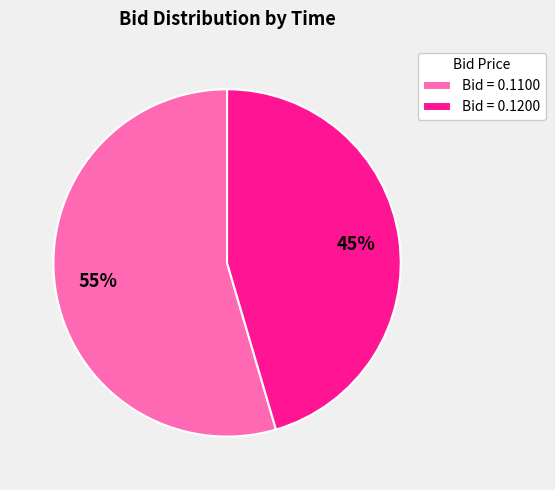

The Bid = 0.1100 slice represents 46% of the pie. True or false?

False